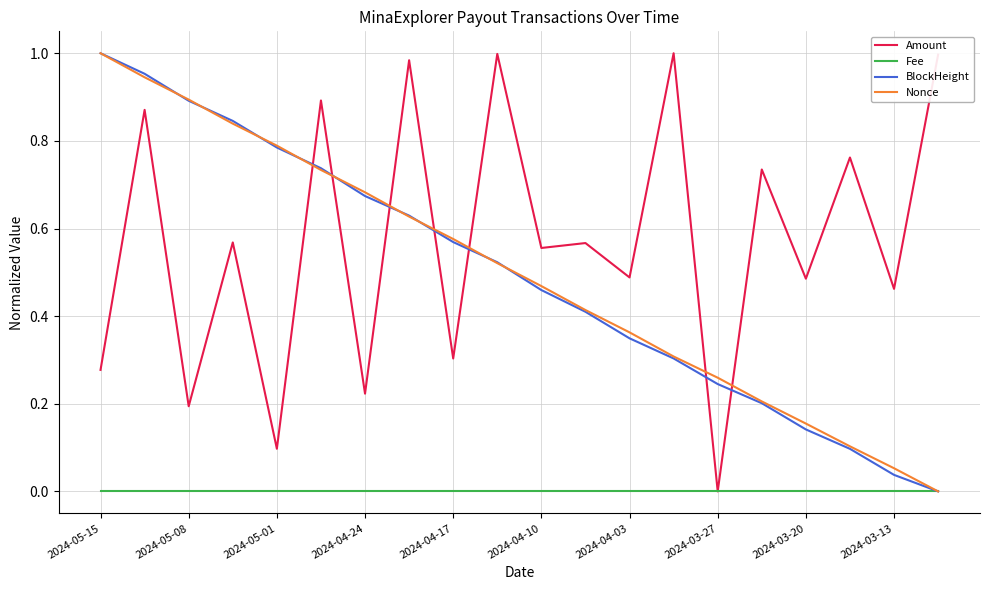

At how many categories does at least one series exceed 0?

20